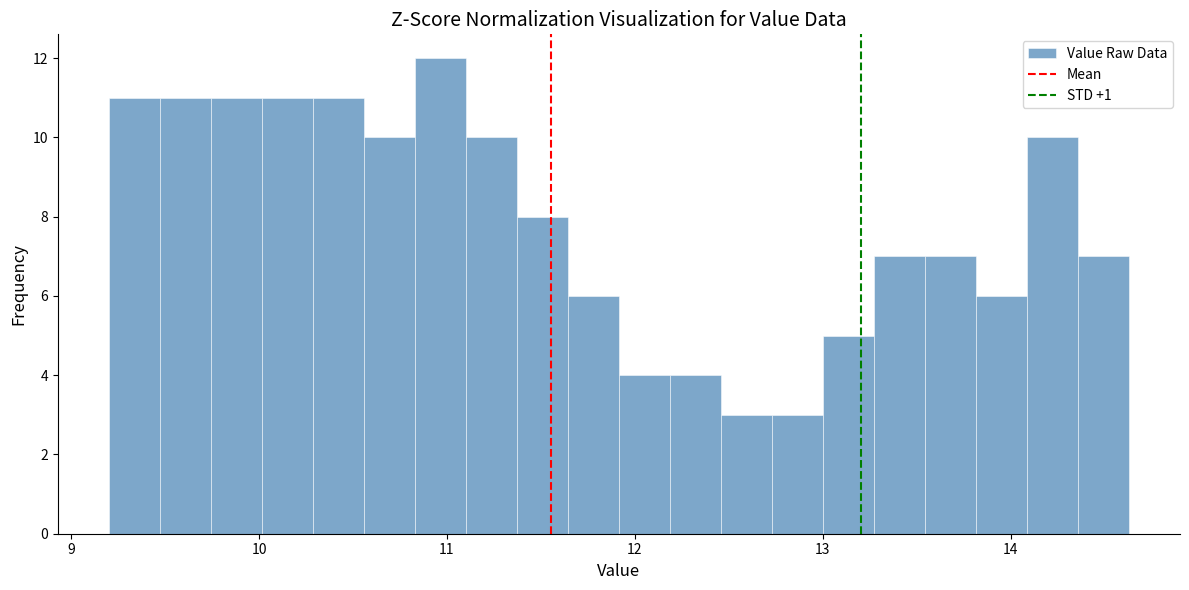

Around what value on the x-axis is the tallest bar? Give the approximate position of its centre, as read against the axis.

11.0